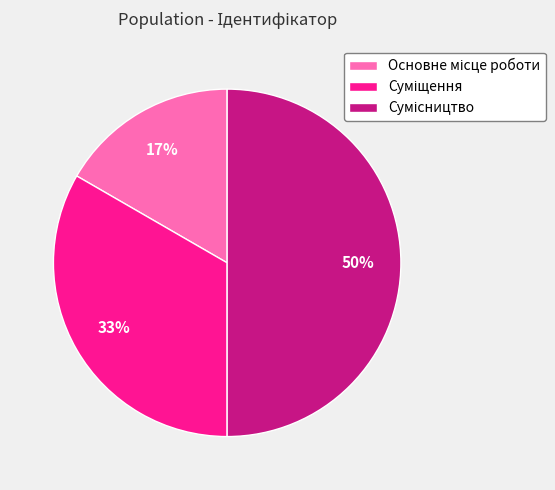

To the nearest percent, what is the average slice percentage?

33%